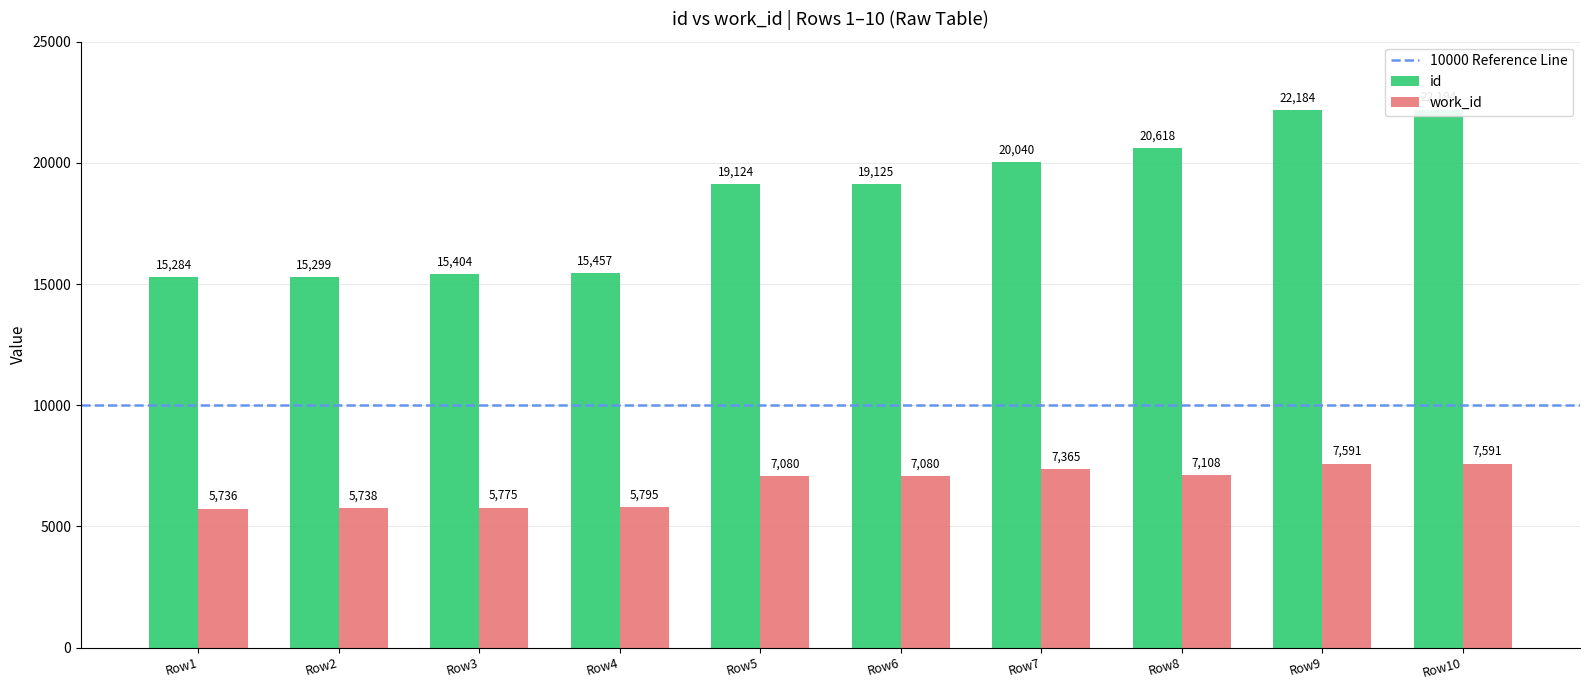

The work_id series shows 3281 at Row4. True or false?

False